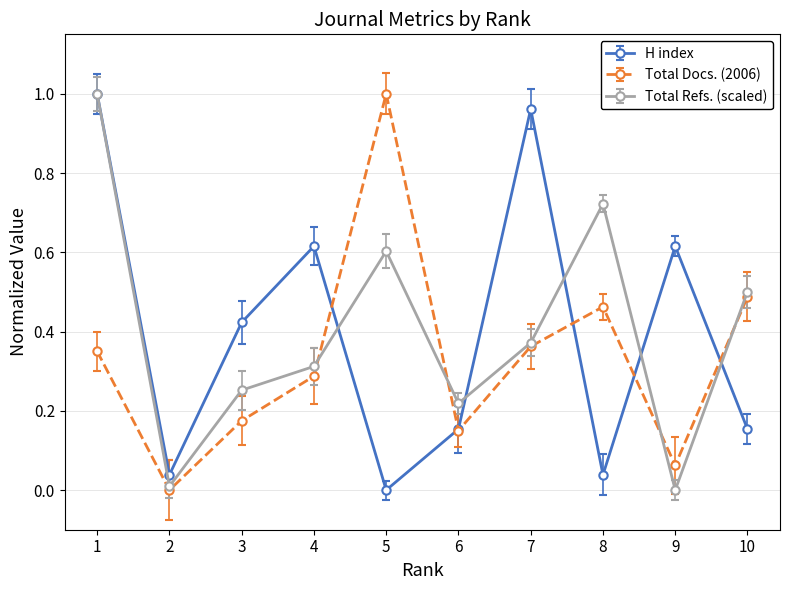

What is the total value across all series at 10?

1.1